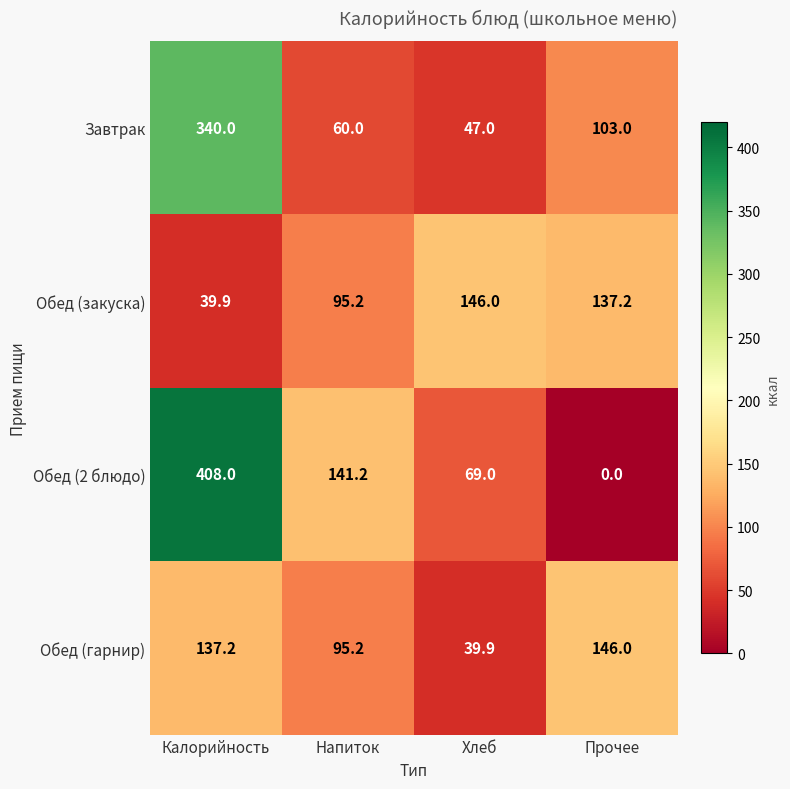

At Прочее, list the series in order from smallest to largest.

Обед (2 блюдо), Завтрак, Обед (закуска), Обед (гарнир)